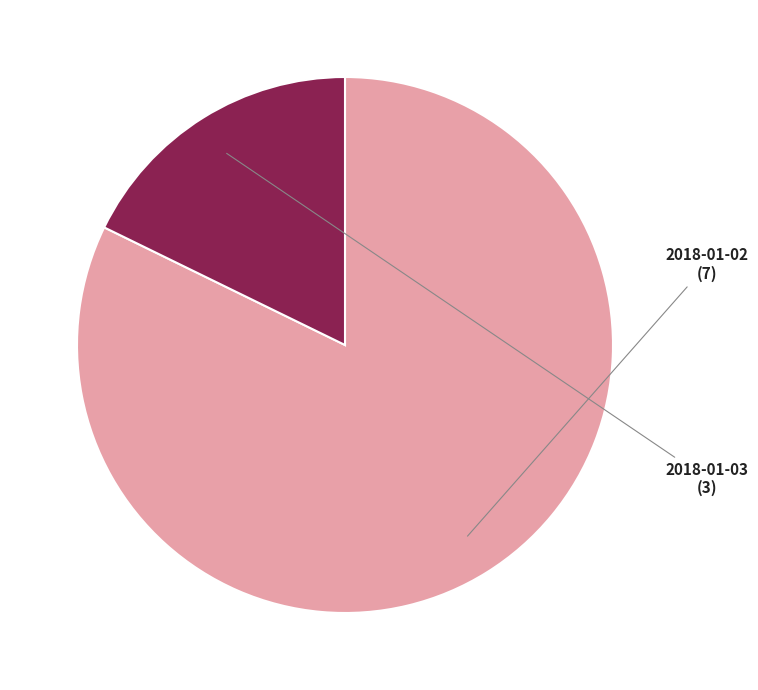

Which category has the smallest portion of the pie?

2018-01-03